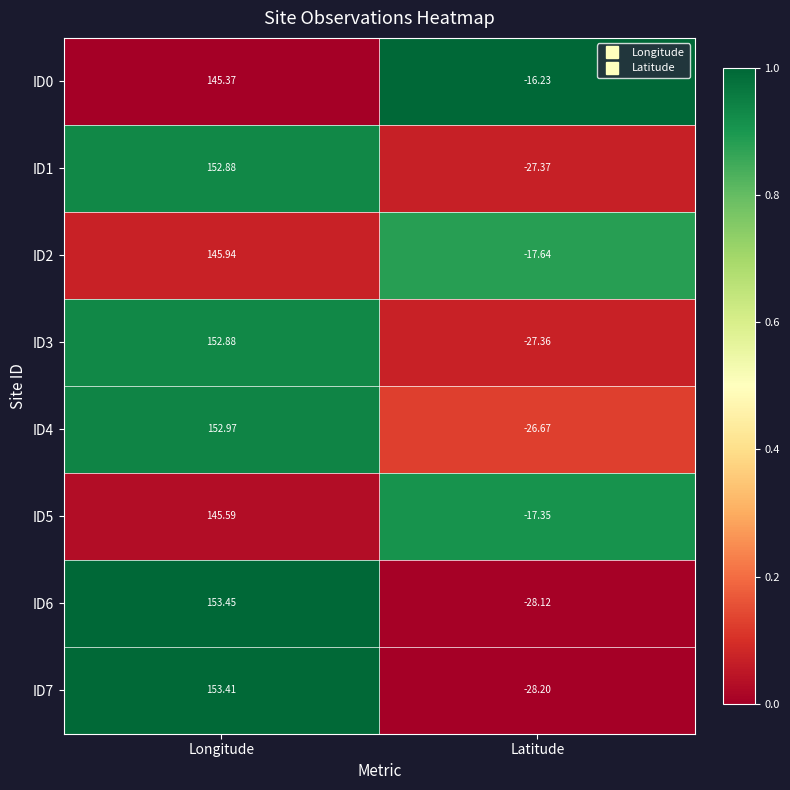

At which label is ID3 closest to 62?

Latitude